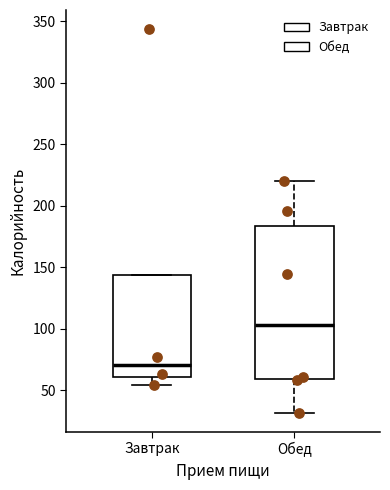

Which box's median line is the lowest?

Завтрак